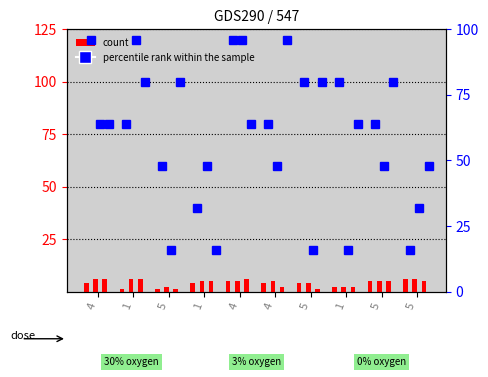

What is the label of the 6th bar from the left?

4